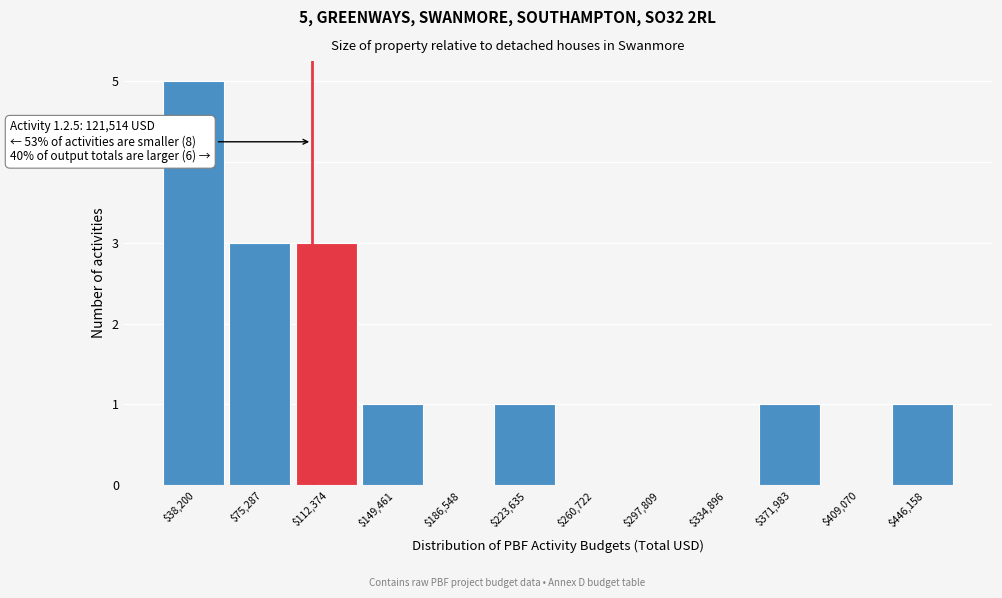

Is it true that the value at $297,809 is 2?

False